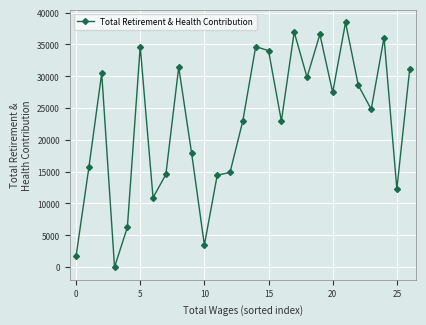

True or false: there are more than 1 points higher than both neighbors.

True